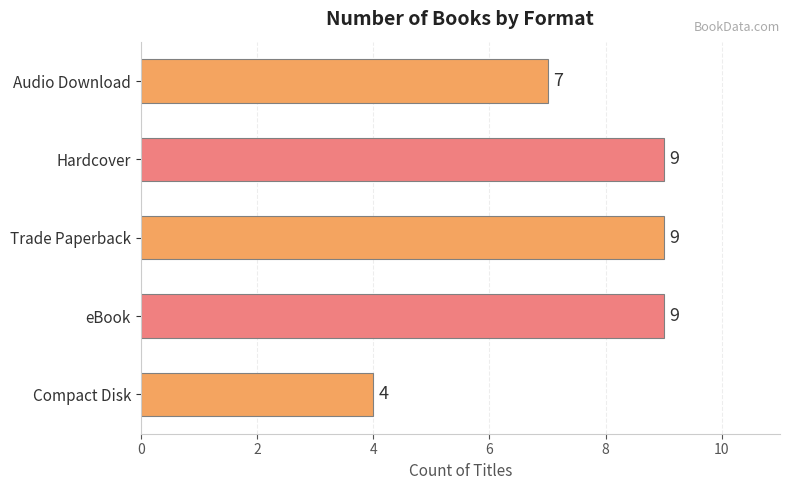

Which category has the lowest value across all series?

Compact Disk